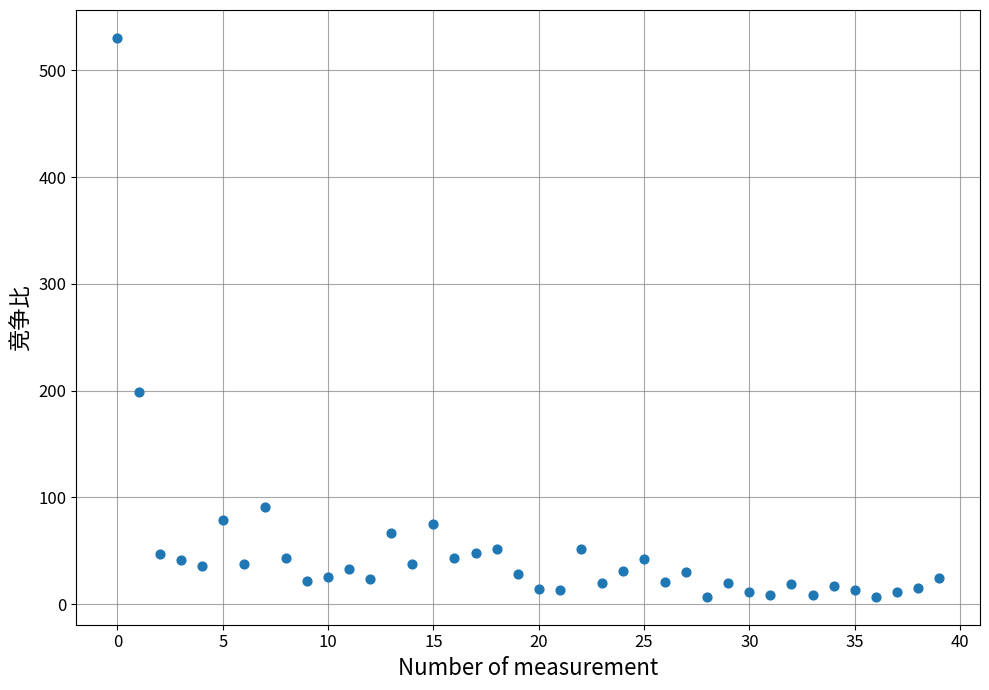

What Y value in the scatter plot is closest to 268?

198.5